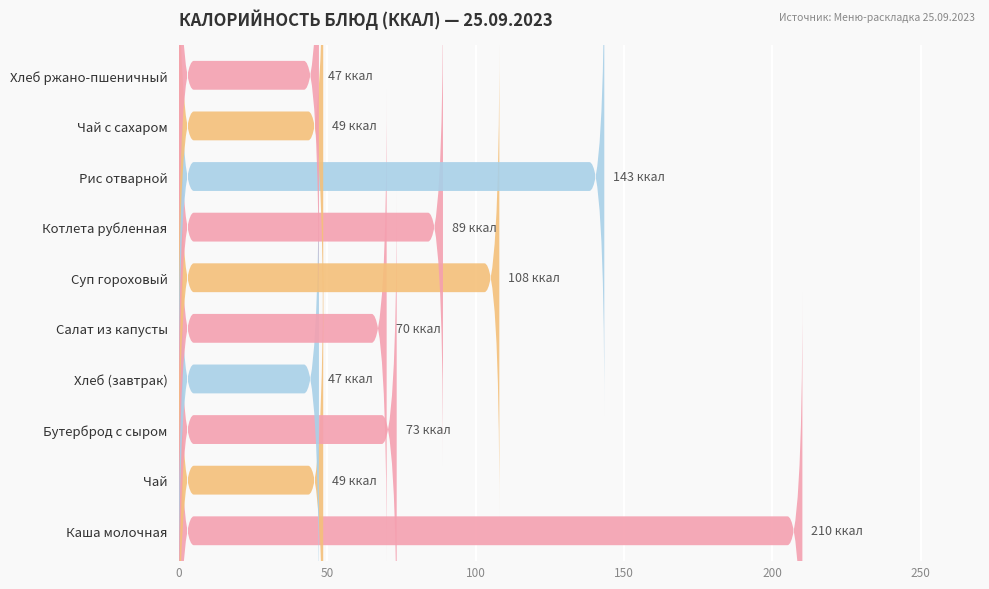

Is it true that the value at Бутерброд с сыром is 73.4?

True